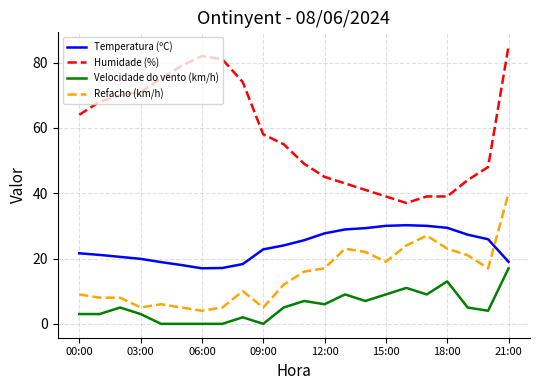

How many times do Refacho (km/h) and Temperatura (ºC) cross each other?

1